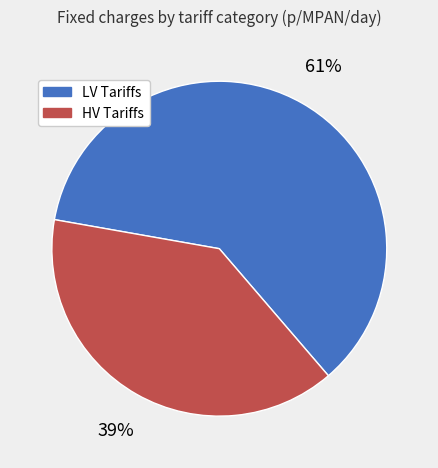

To the nearest percent, what is the difference between the largest and smallest slice percentages?

22%